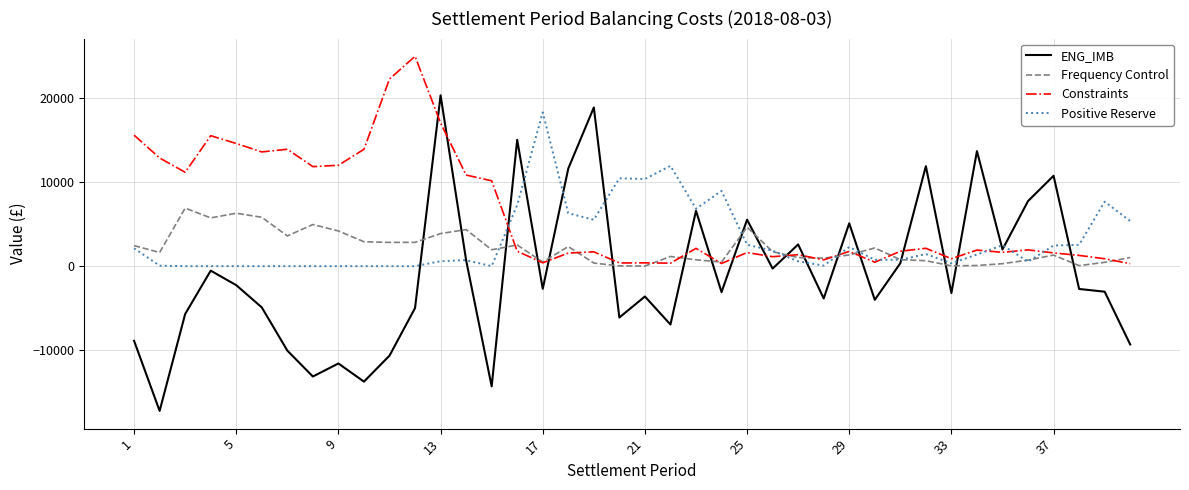

What is the smallest value displayed?

-17169.4